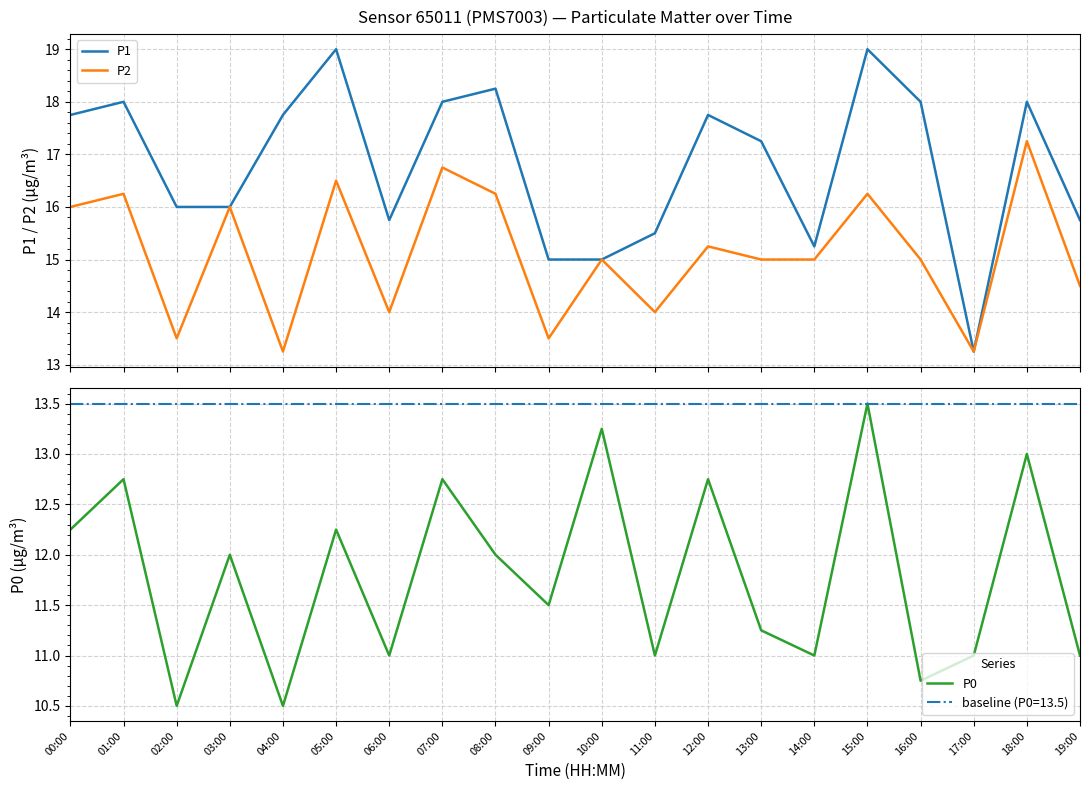

Is the value of P1 at 12:00 greater than the value of P0 at 08:00?

Yes